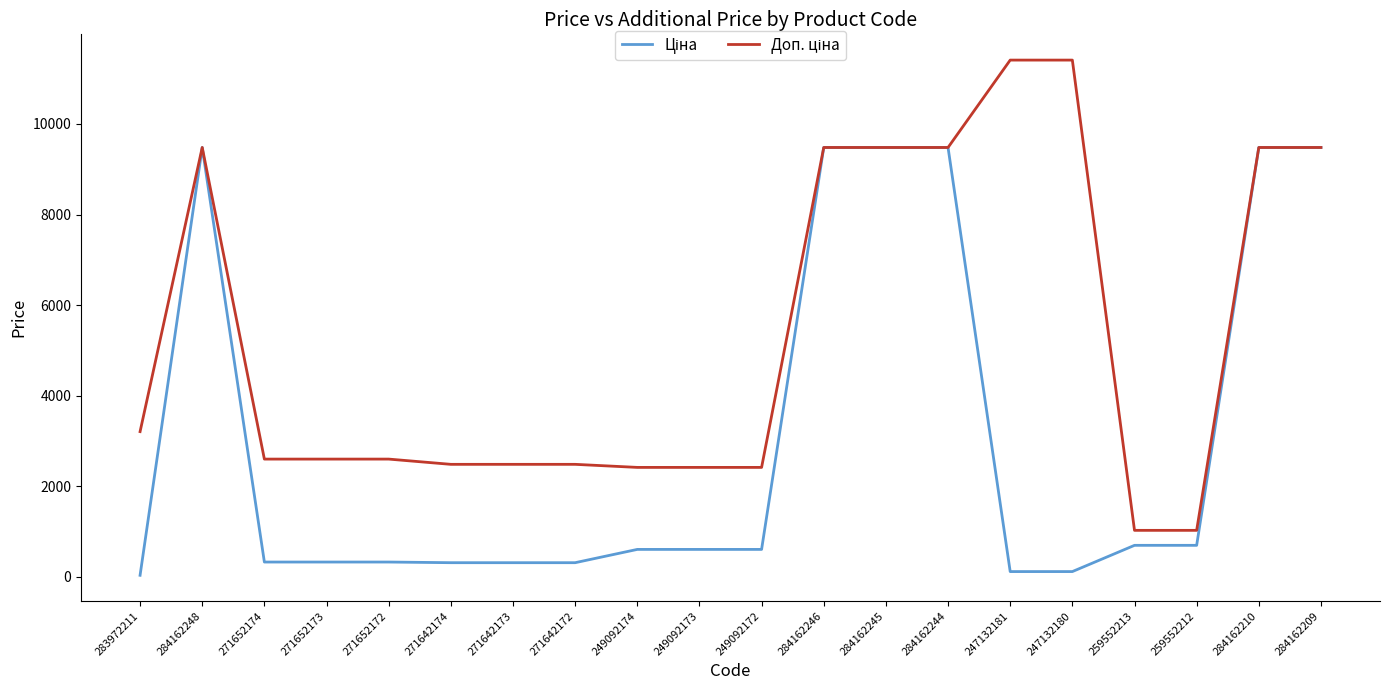

How many lines are shown in the chart?

2